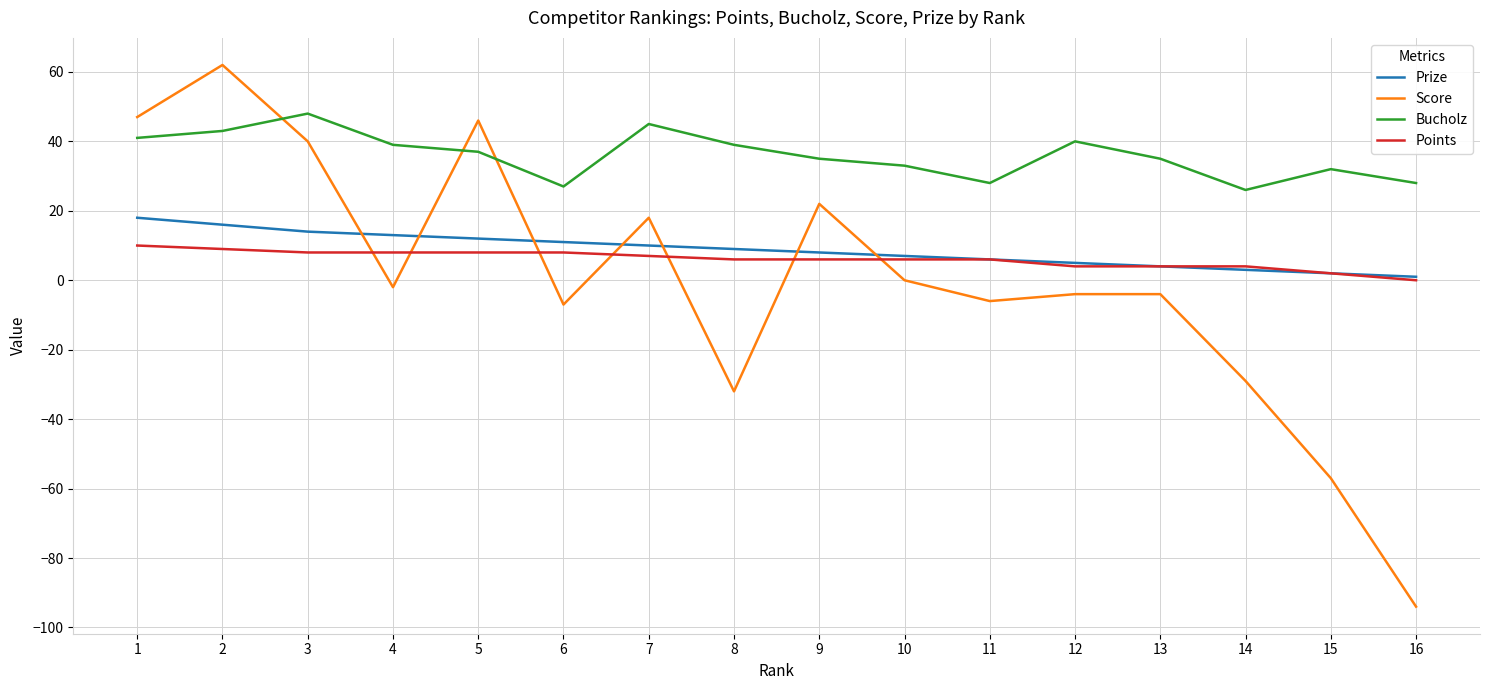

Which series has the largest total across all categories?

Bucholz